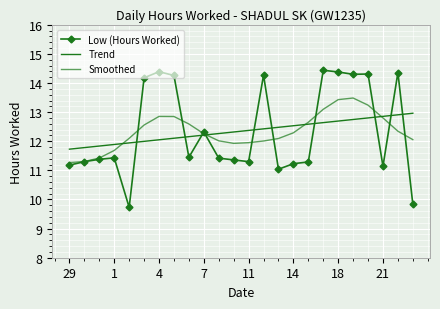

Which category has the lowest value in the Smoothed series?

29